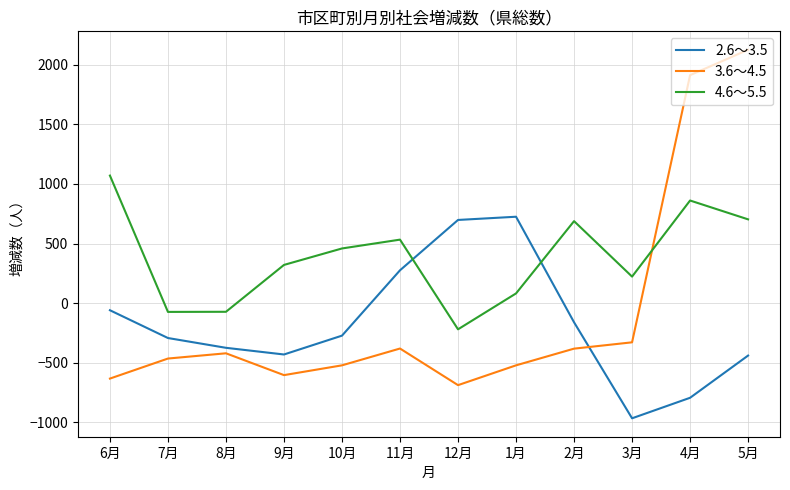

What is the maximum value for 2.6～3.5?

725